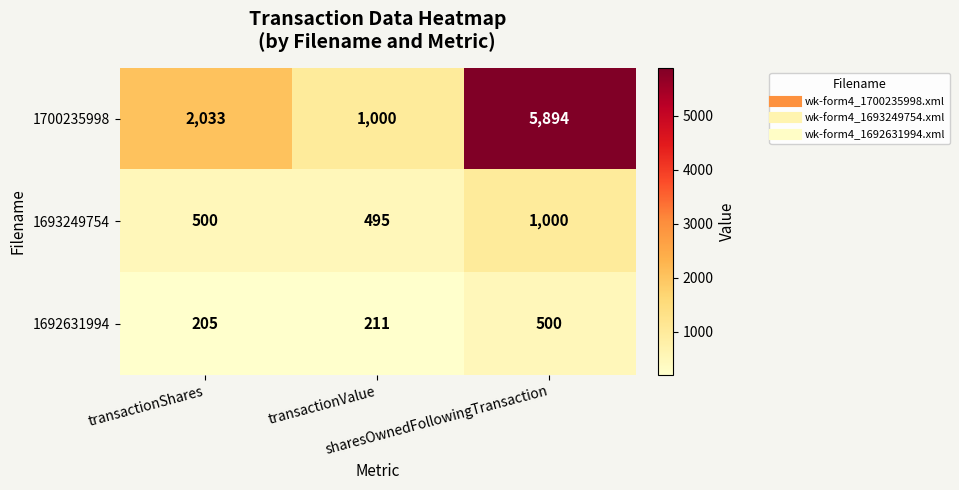

At transactionShares, list the series in order from largest to smallest.

1700235998, 1693249754, 1692631994